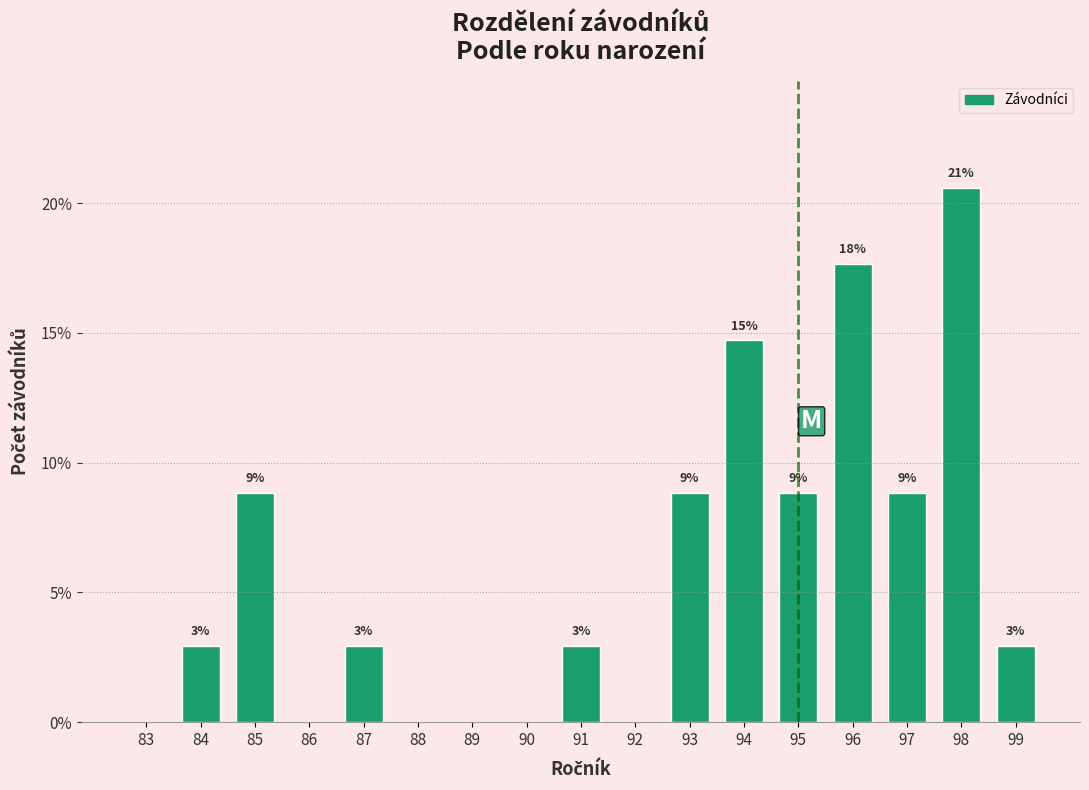

Are the bars horizontal?

No